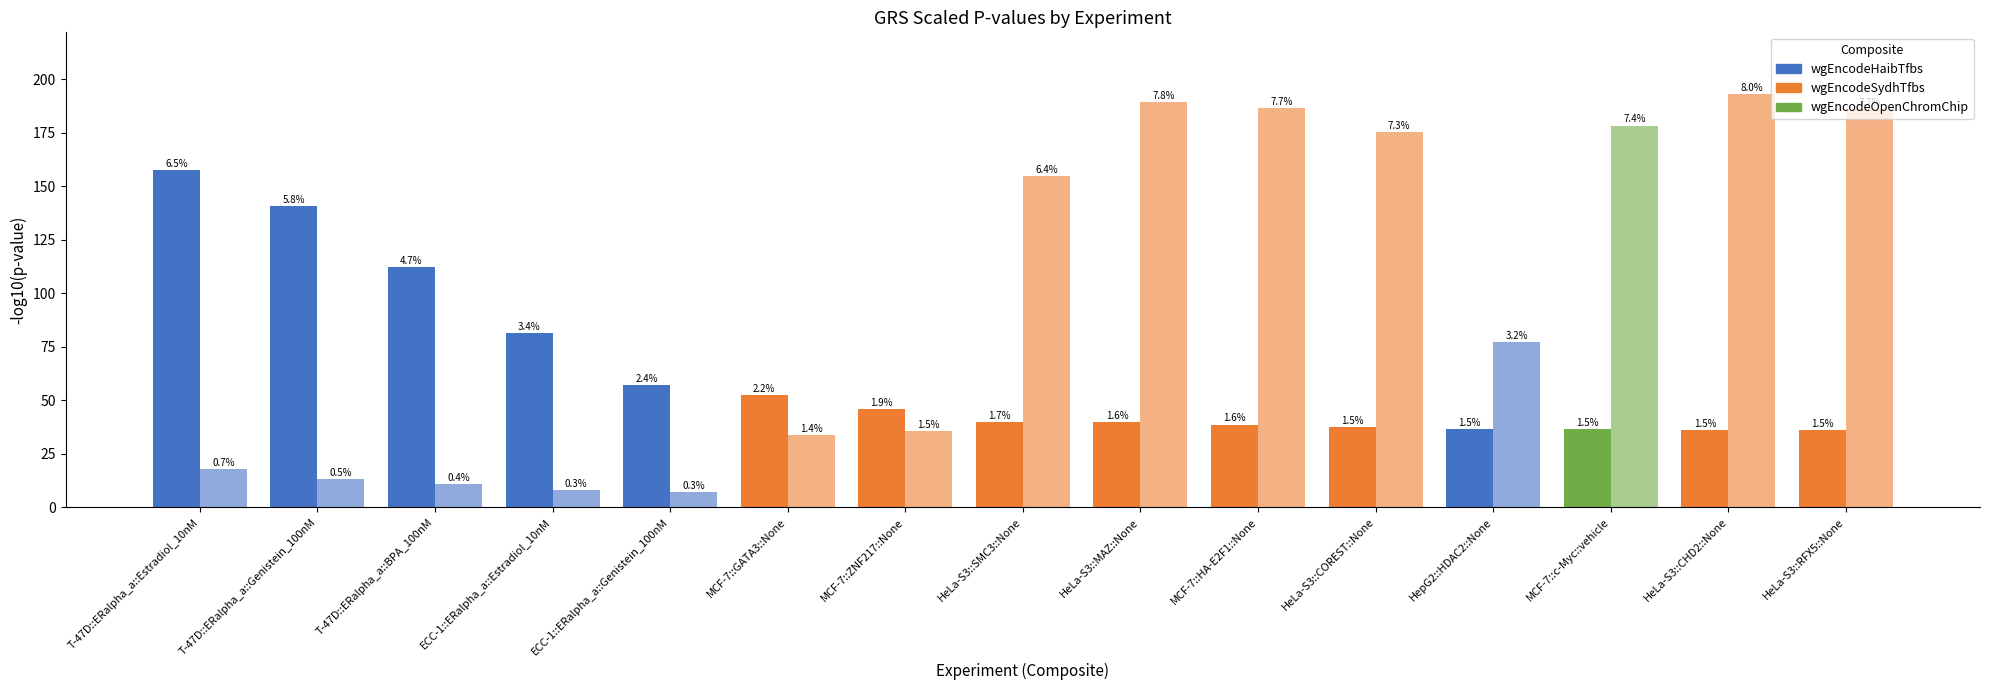

Does the chart contain stacked bars?

No